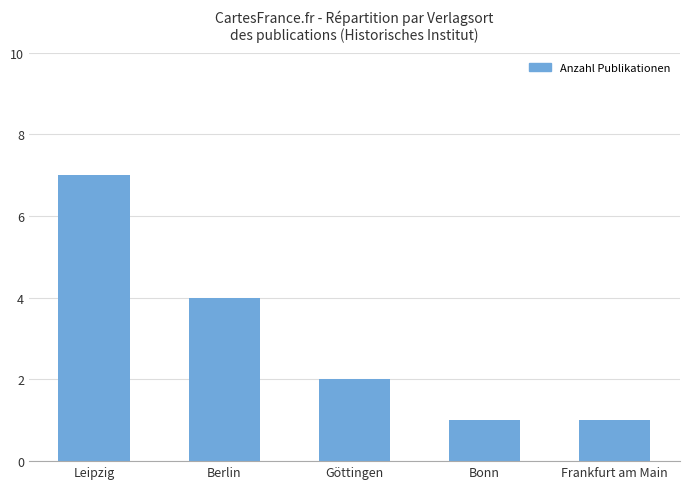

Which label corresponds to the largest value in the chart?

Leipzig